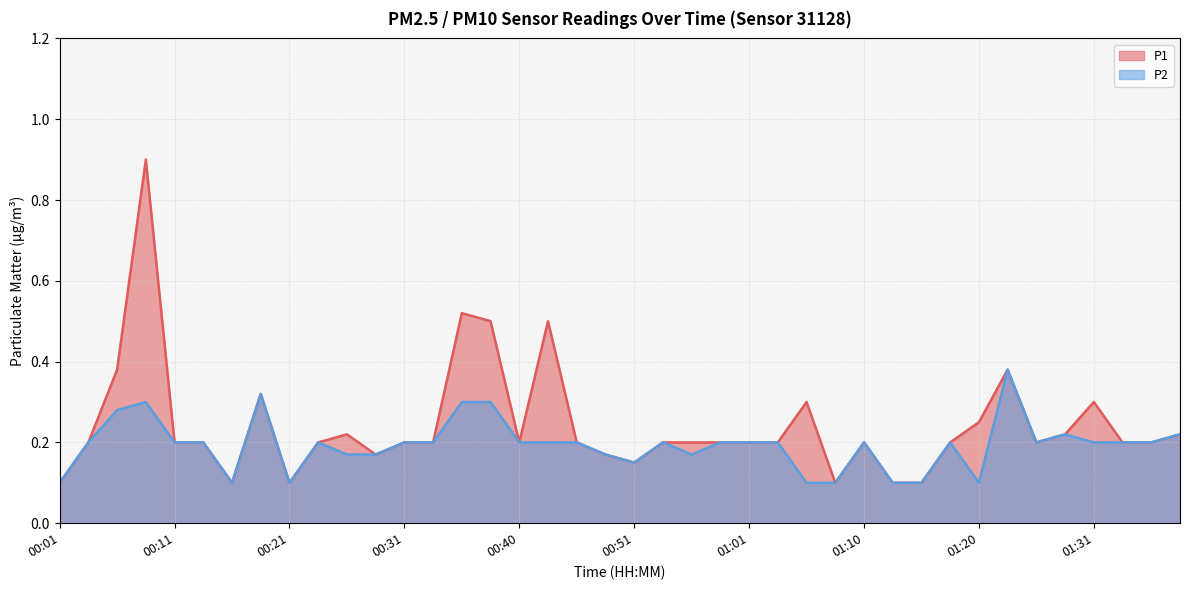

Which series has the largest range (max minus min)?

P1